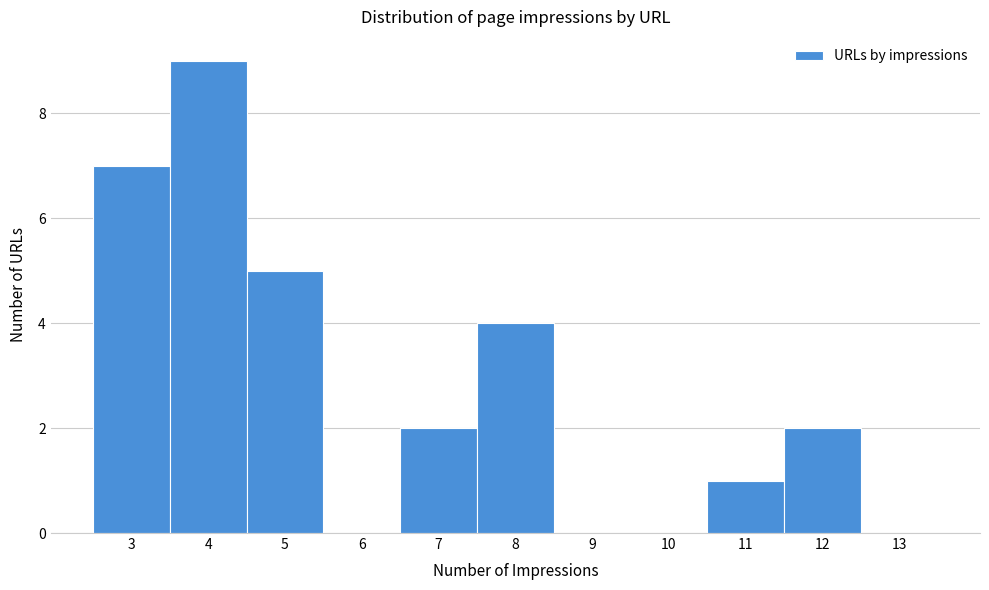

Reading left to right, transcribe this chart: for each bar, give the range it covers on the x-axis and its height. The values are not printed on the chart, so give them approximately, as read against the axis.

2.5 to 3.5: 7
3.5 to 4.5: 9
4.5 to 5.5: 5
5.5 to 6.5: 0
6.5 to 7.5: 2
7.5 to 8.5: 4
8.5 to 9.5: 0
9.5 to 10.5: 0
10.5 to 11.5: 1
11.5 to 12.5: 2
12.5 to 13.5: 0